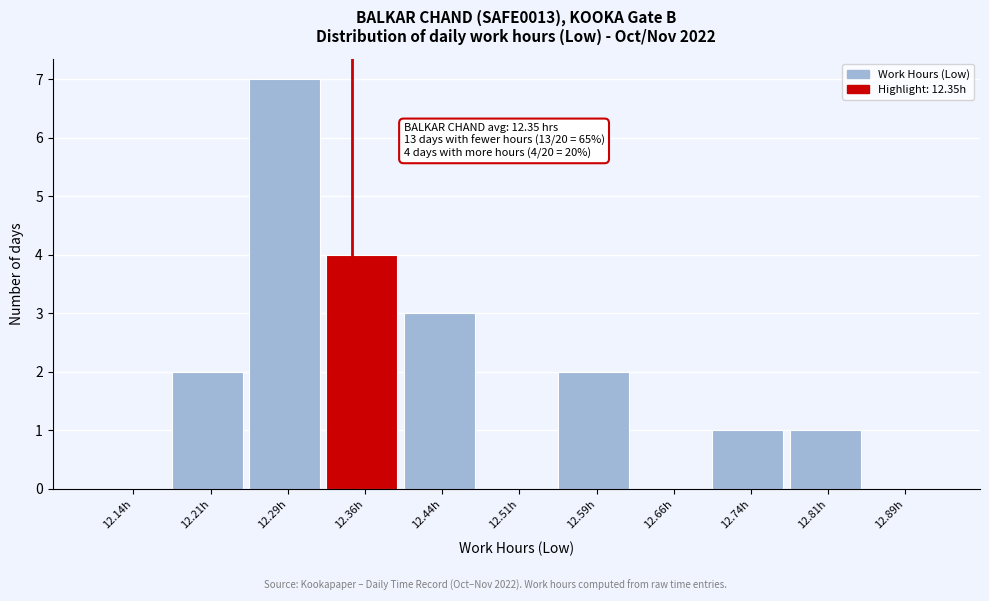

Which range on the x-axis has the tallest bar?

12.250 to 12.325